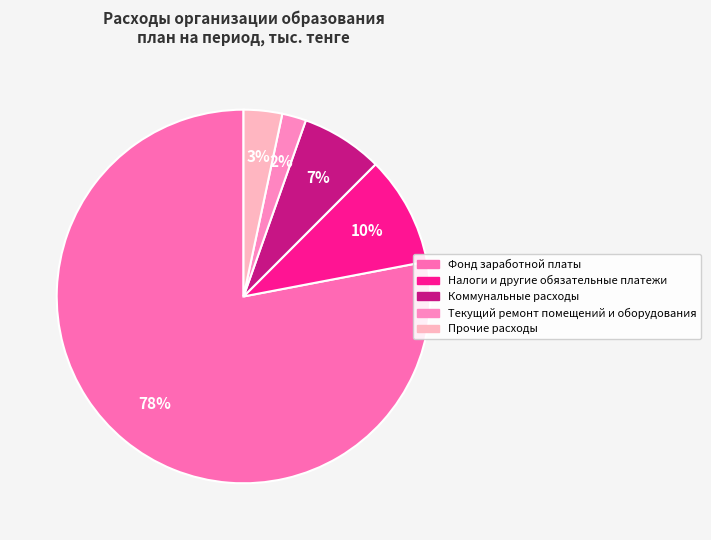

What percentage is the Фонд заработной платы slice, to the nearest percent?

78%